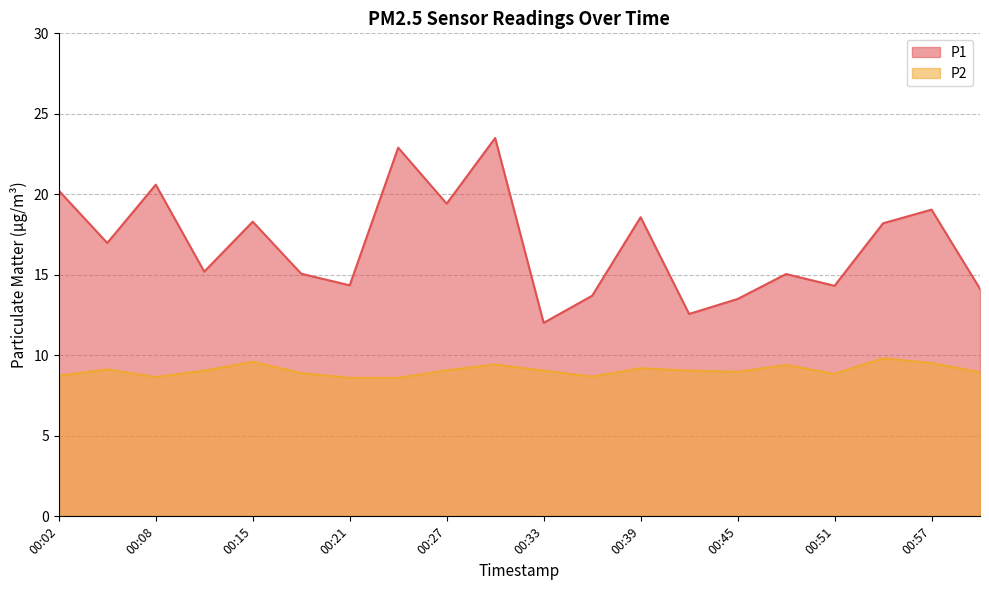

True or false: P1 and P2 cross at least once.

False